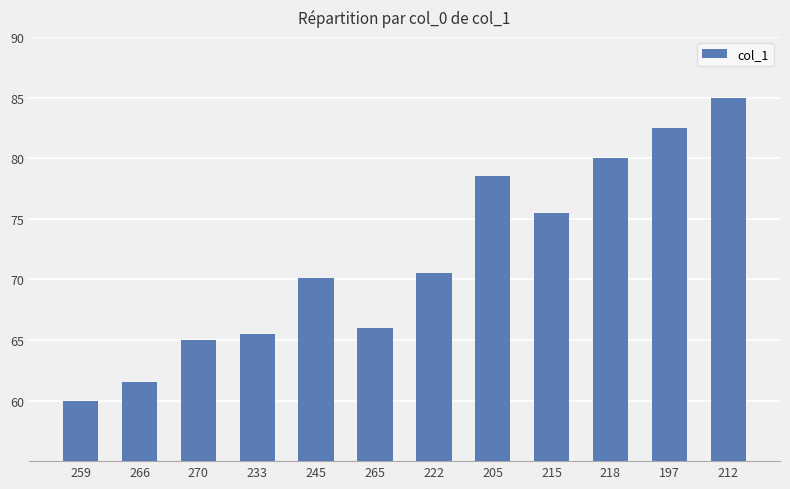

What is the difference between the second highest and second lowest values?

21.0